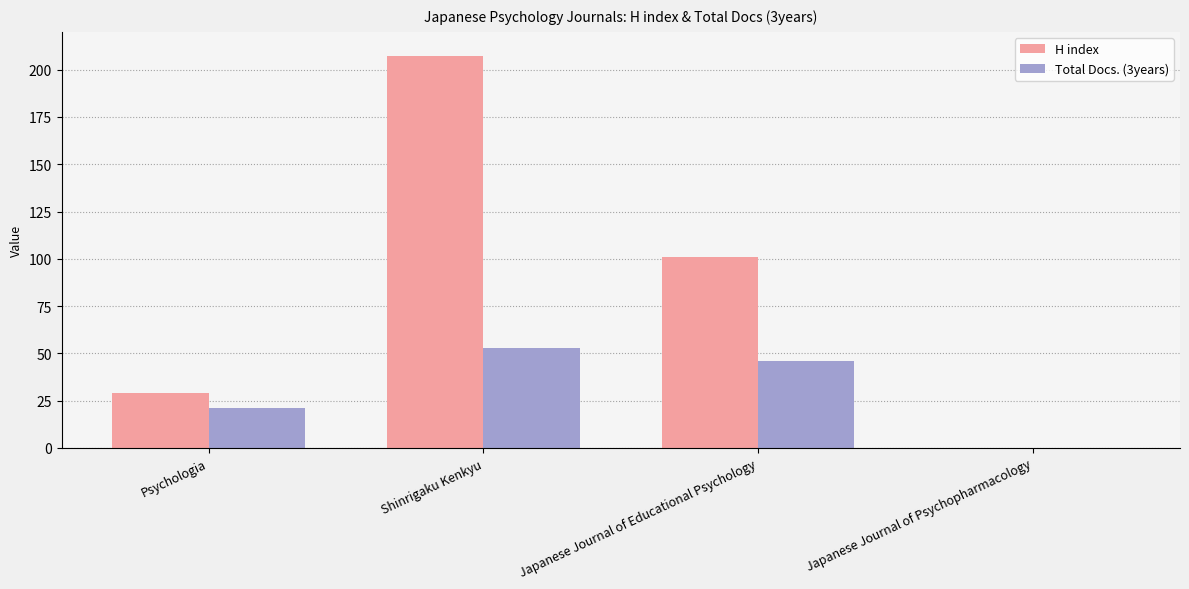

Does the chart contain stacked bars?

No